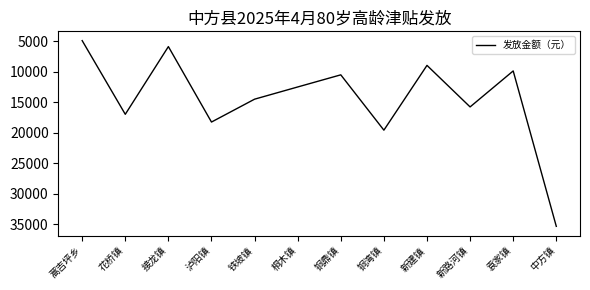

The value at 铜鼎镇 is 10490. True or false?

True